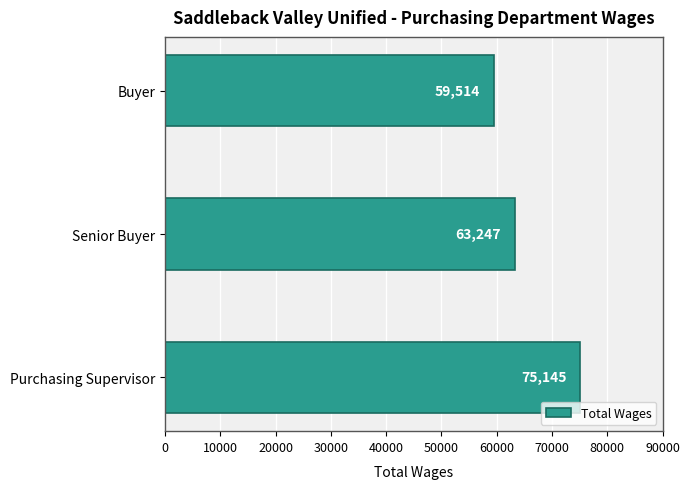

How many data points does each series have?

3